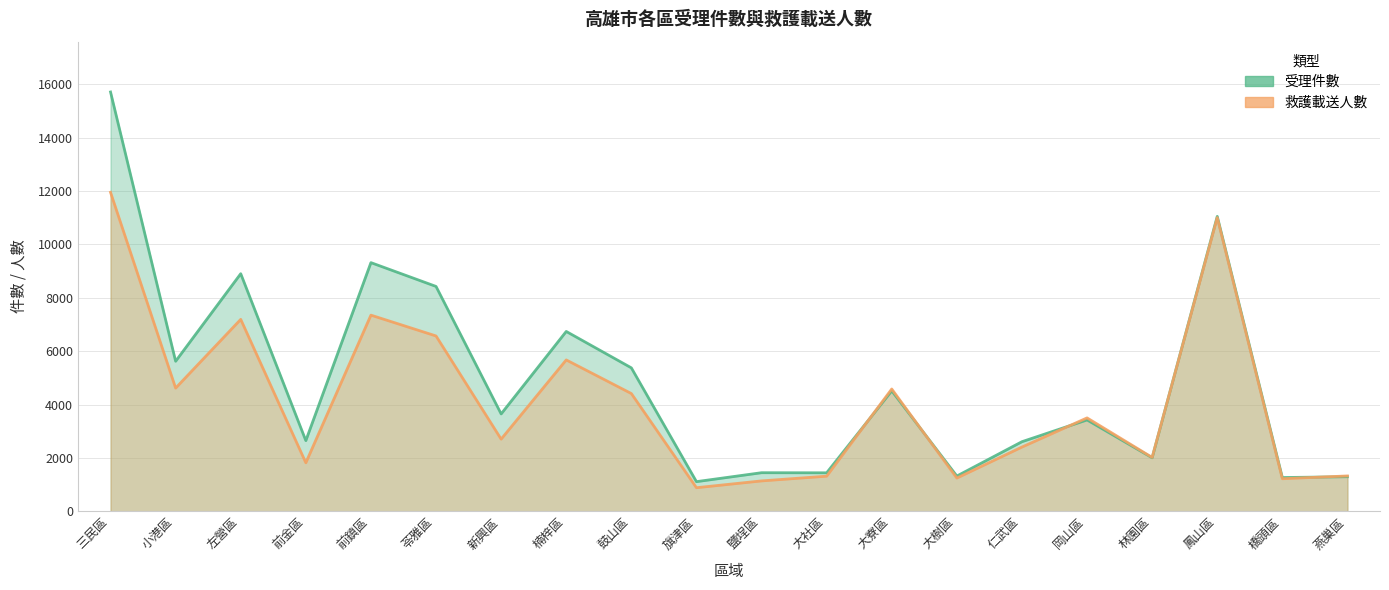

What is the sum of the 受理件數 values at 小港區 and 大寮區?

10139